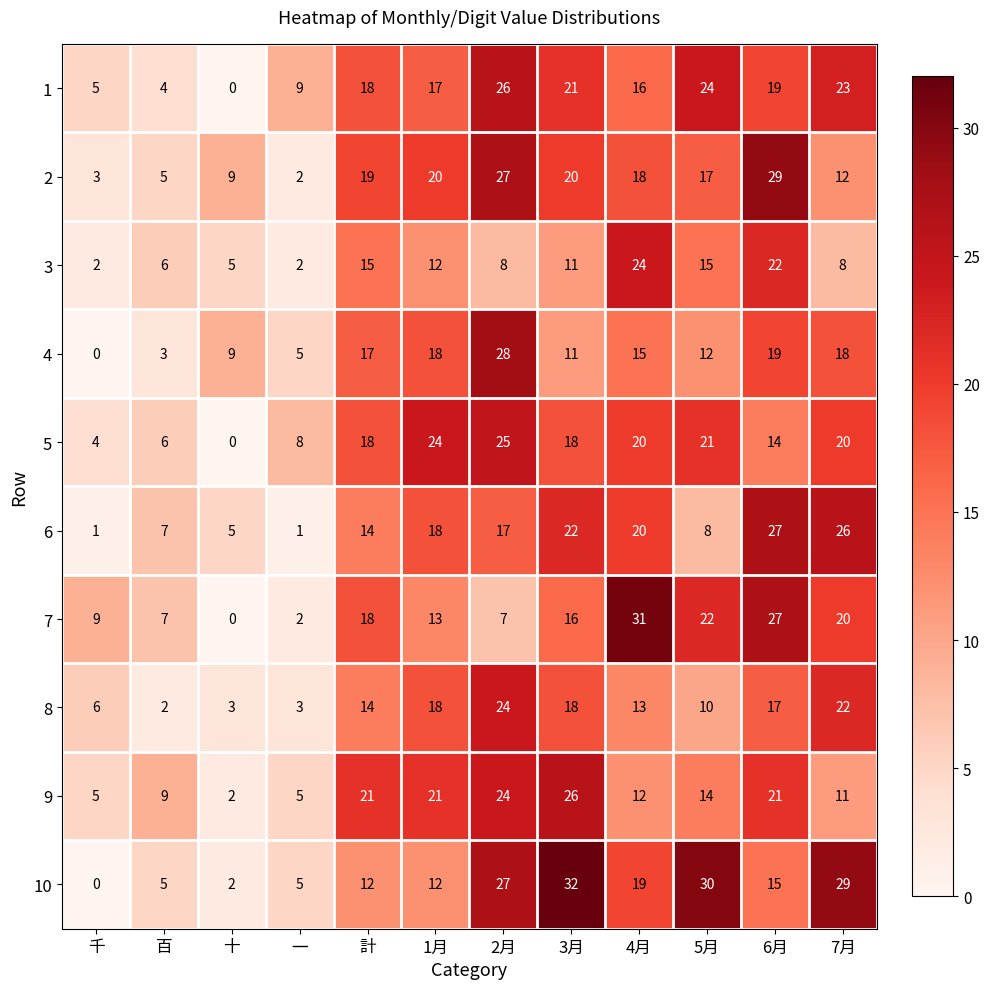

What is the approximate value of 2 at 4月, to the nearest 5?

20